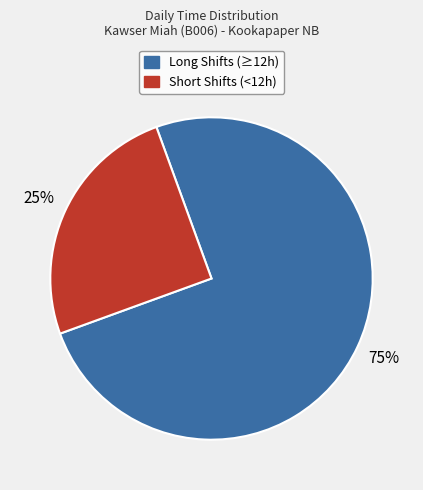

Does any single category account for the majority?

Yes